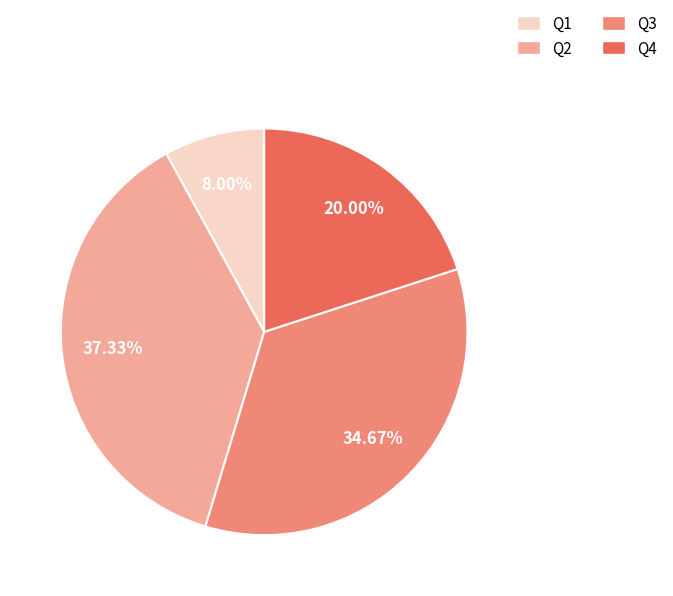

Which has a higher value, Q1 or Q3?

Q3